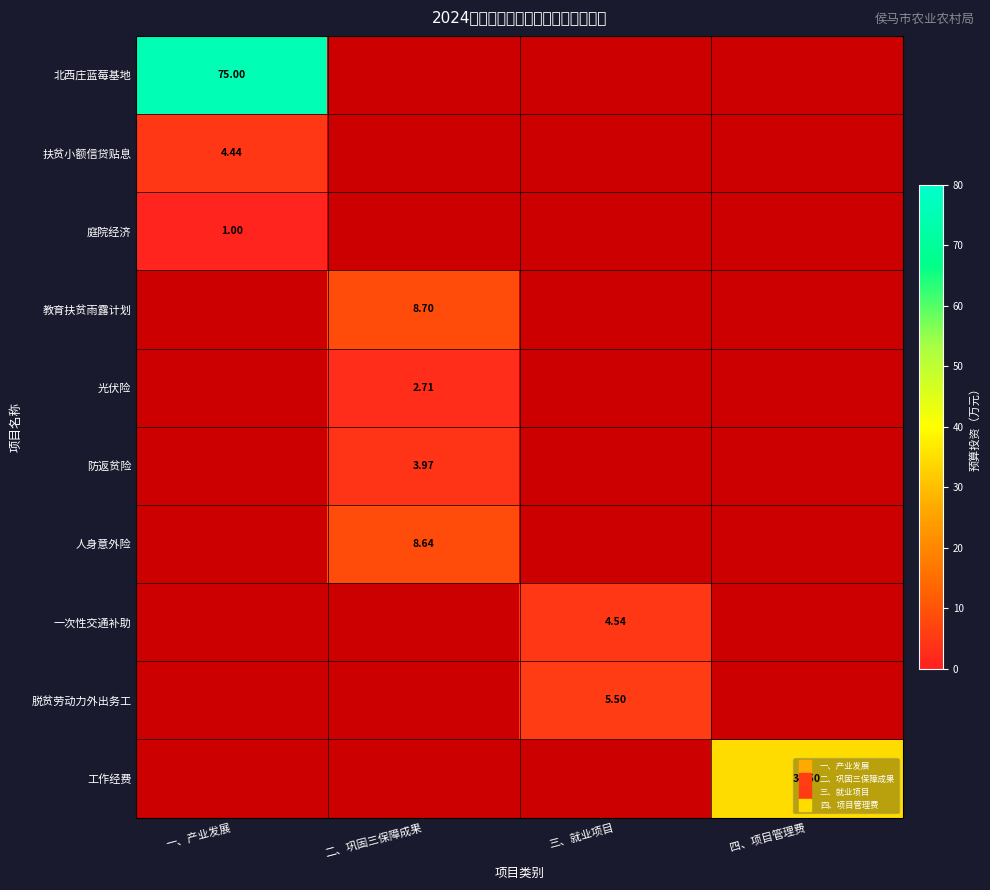

Count the number of categories in the chart.

4